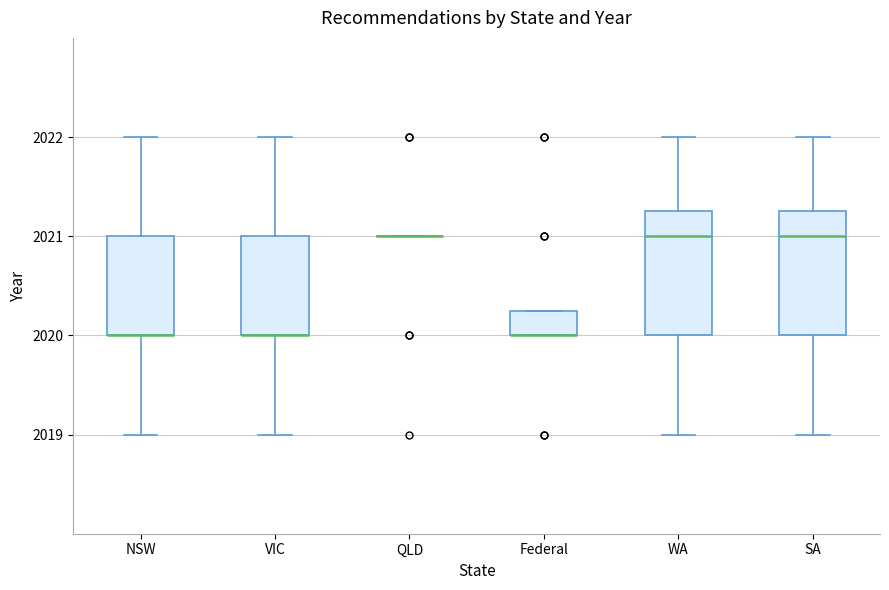

Where is the upper edge of the box for Federal on the y-axis? The values are not printed on the chart, so give them approximately, as read against the axis.

2020.3